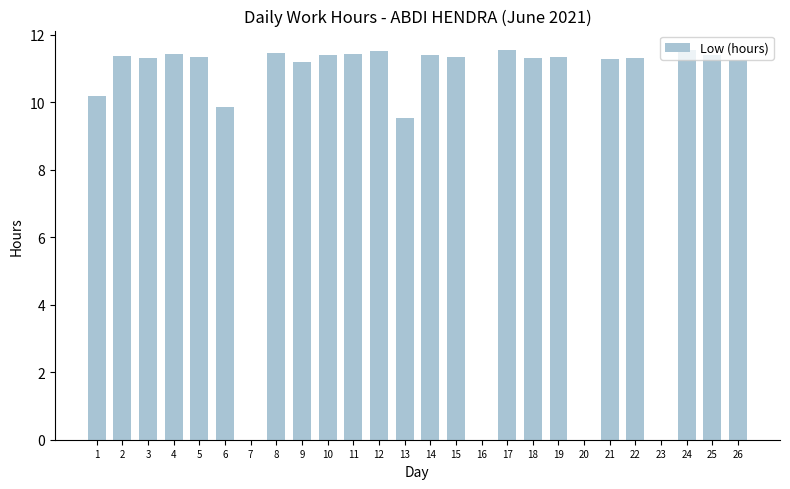

Where does the data first go above 11?

2